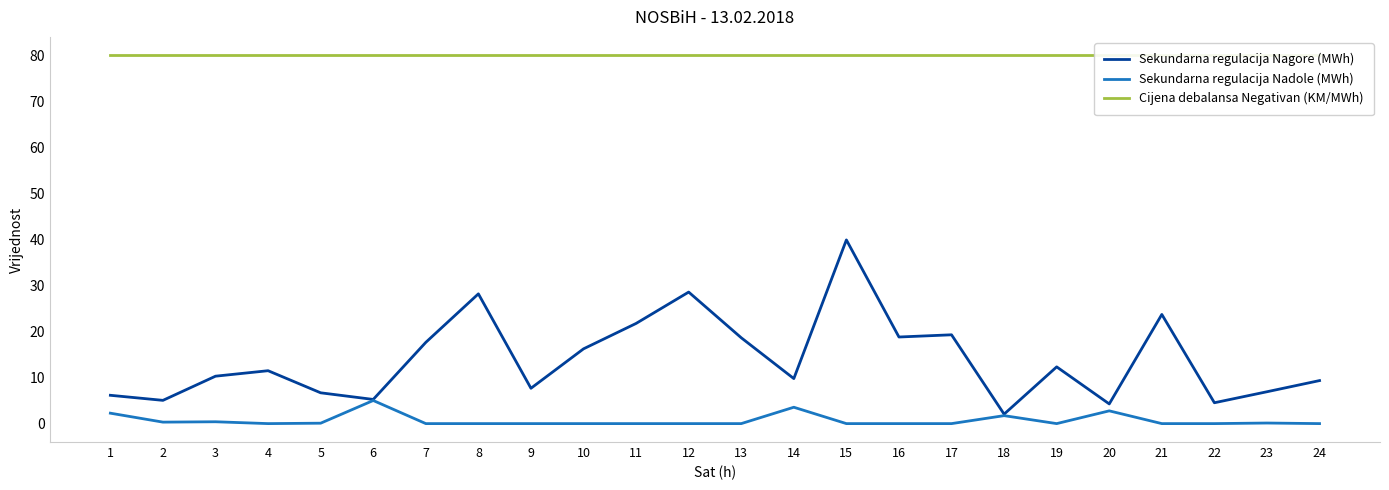

Which category has the lowest value in the Sekundarna regulacija Nagore (MWh) series?

18